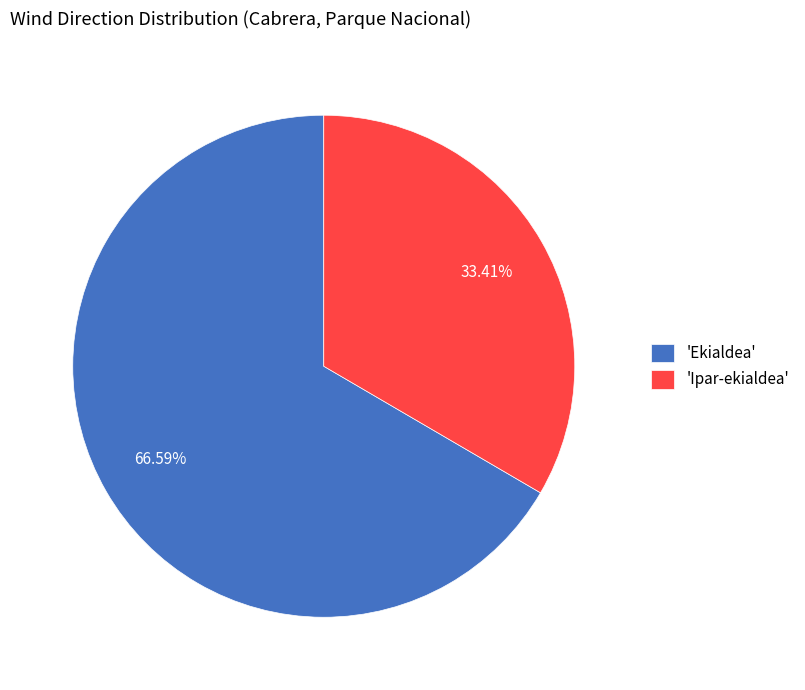

Which slice is the largest?

'Ekialdea'